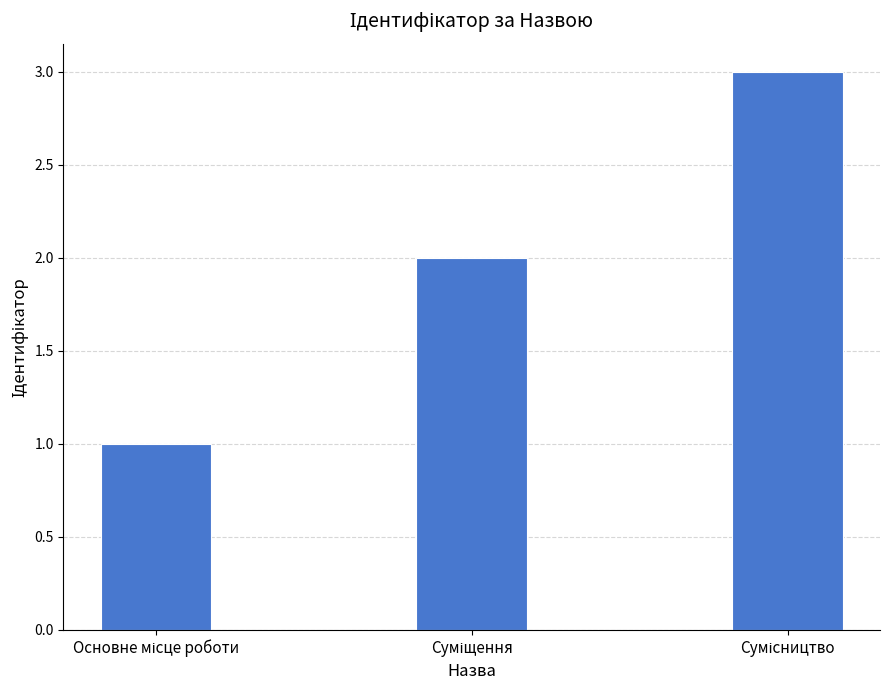

What is the maximum value shown in the chart?

3